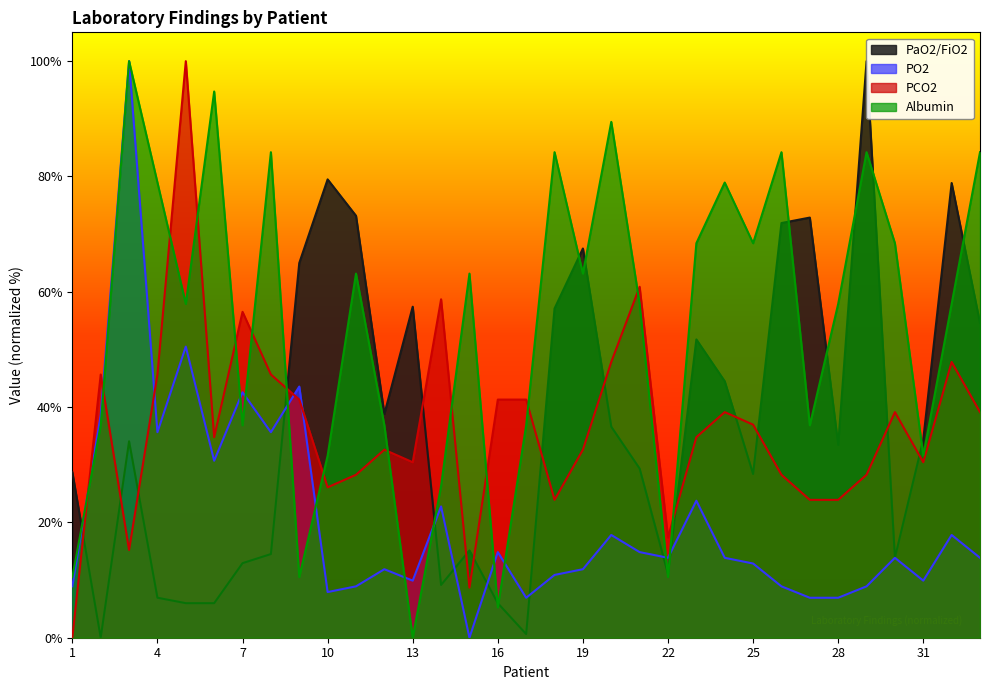

How many data points in PaO2/FiO2 are above 34?

17